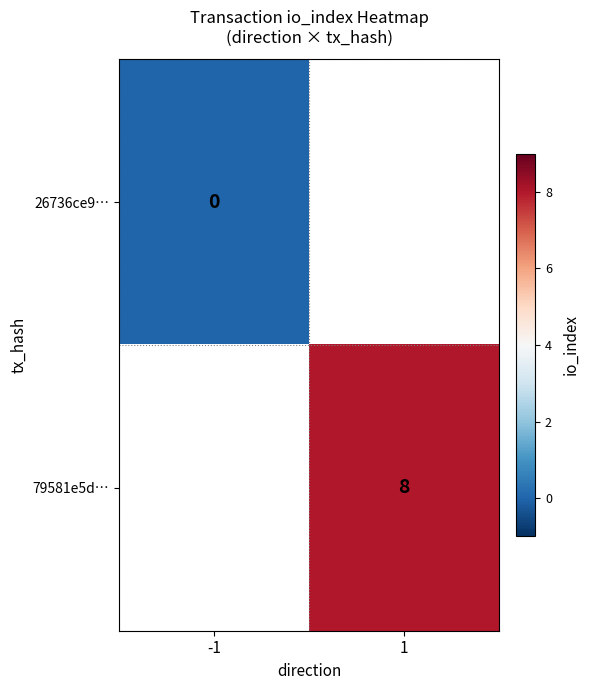

Between -1 and 1, which is larger?

1